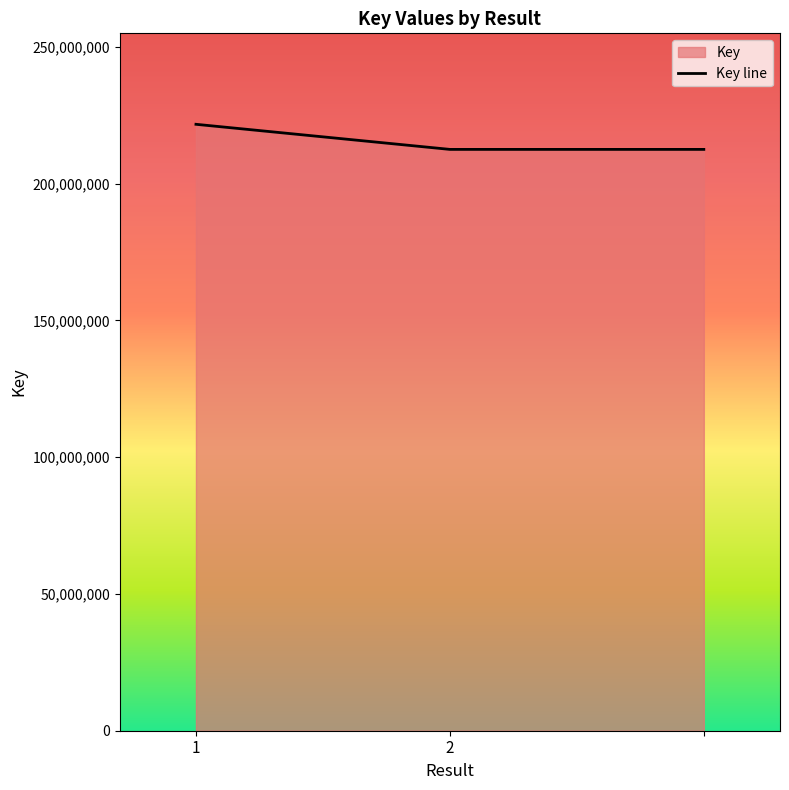

How many lines are shown in the chart?

1